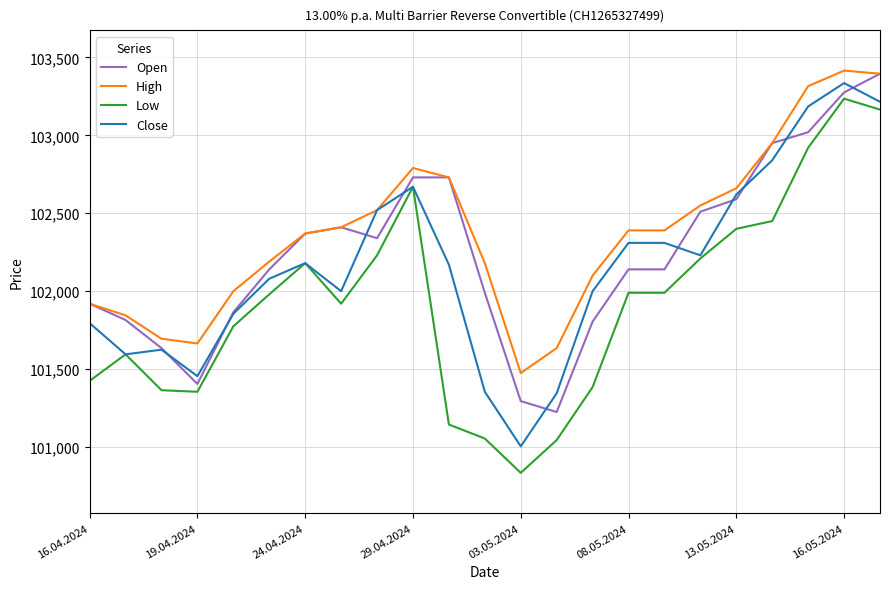

Which series has the largest total across all categories?

High